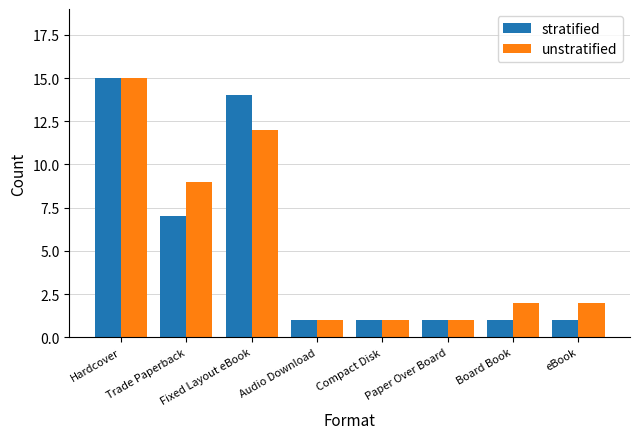

Which label corresponds to the largest value in the chart?

Hardcover